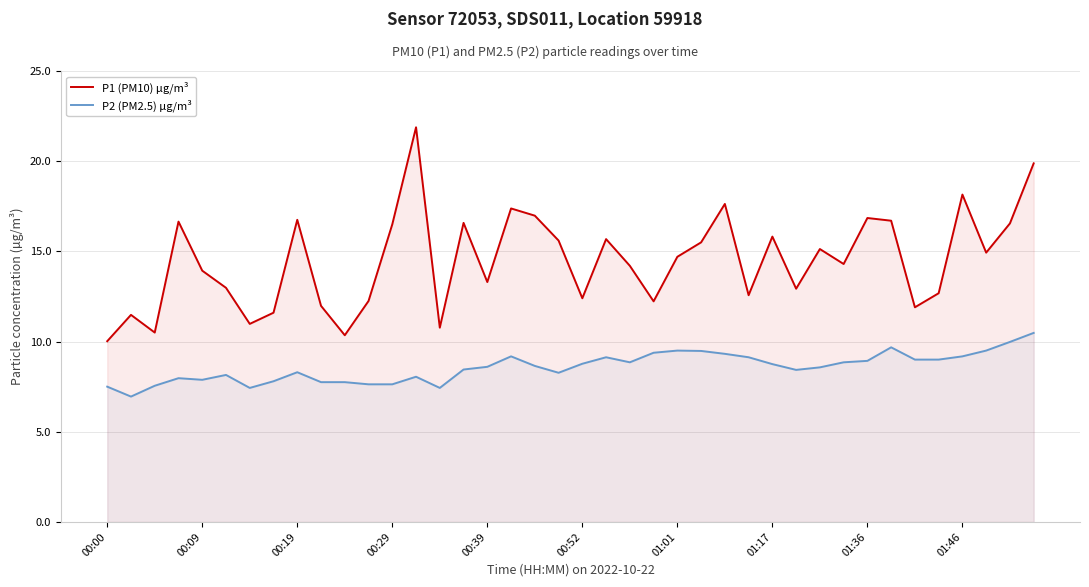

True or false: P1 (PM10) µg/m³ and P2 (PM2.5) µg/m³ intersect in this chart.

False